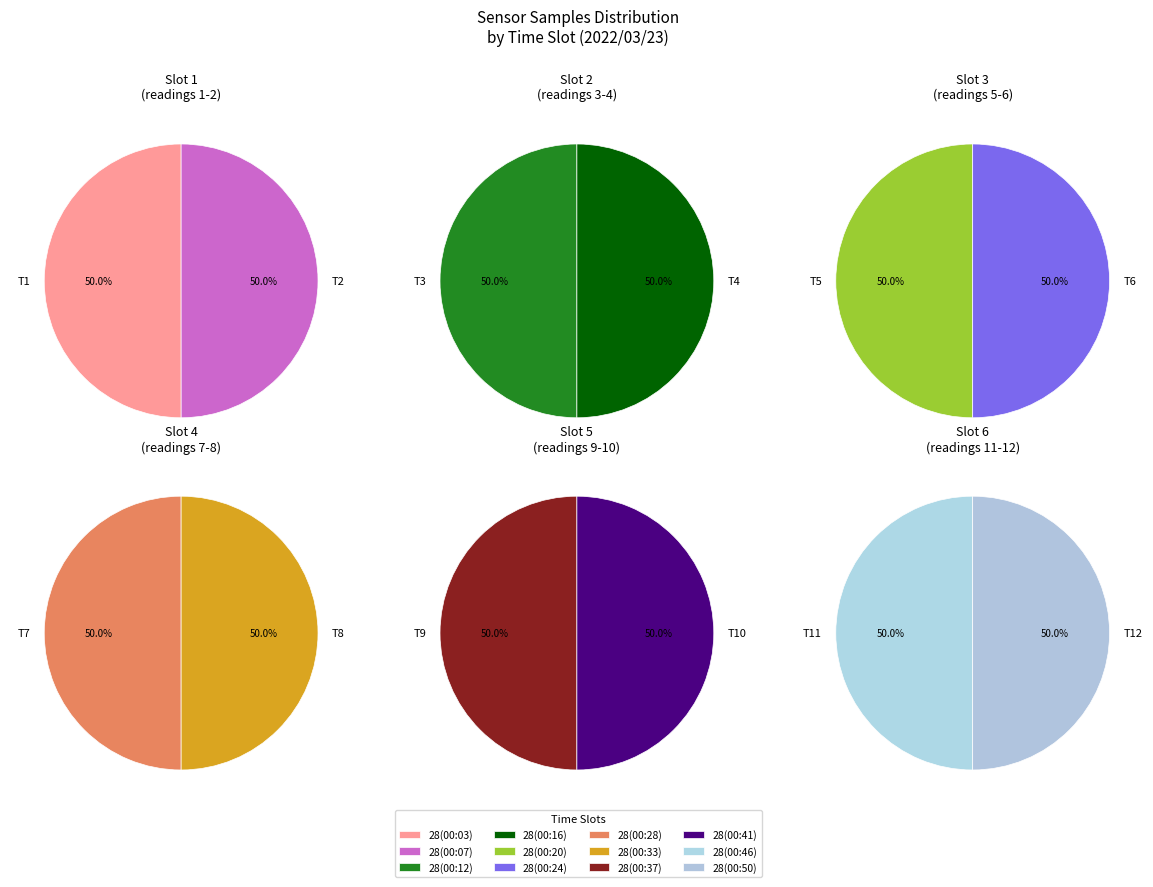

To the nearest percent, what portion does 28(00:33) represent?

8%